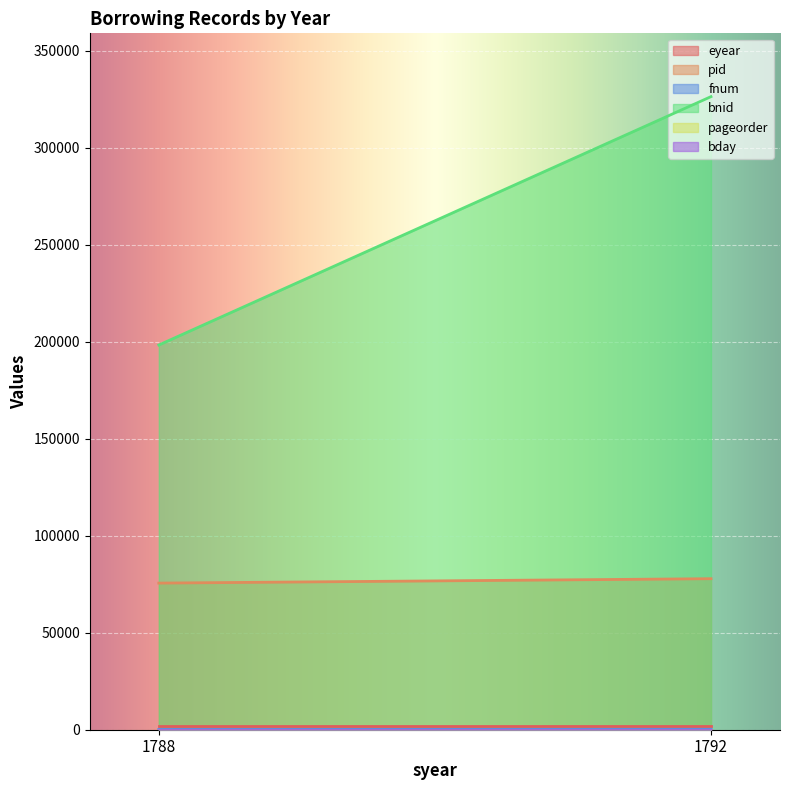

How many lines are shown in the chart?

6